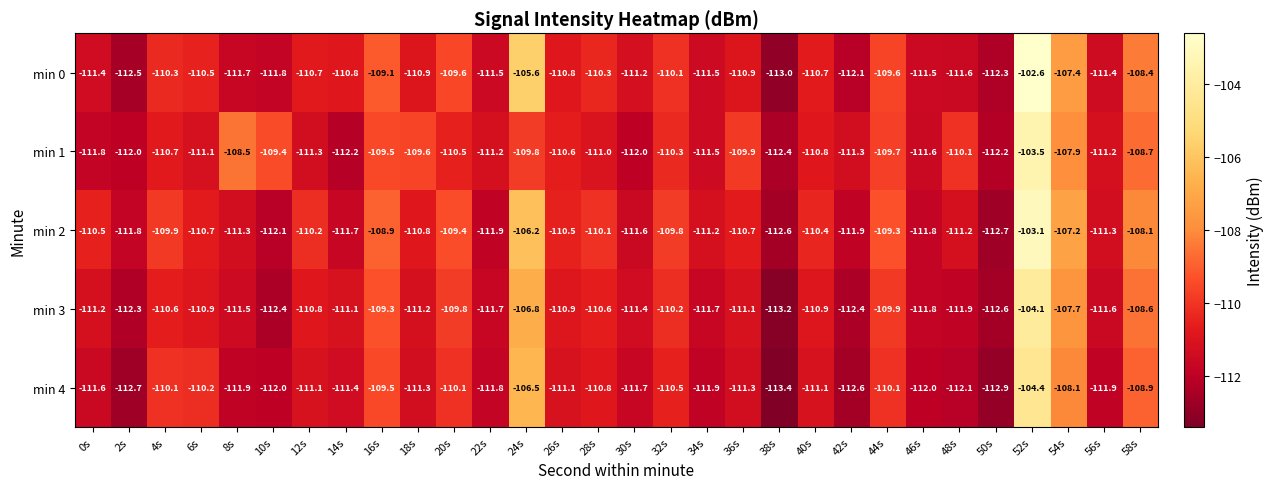

How many series are shown in this chart?

5